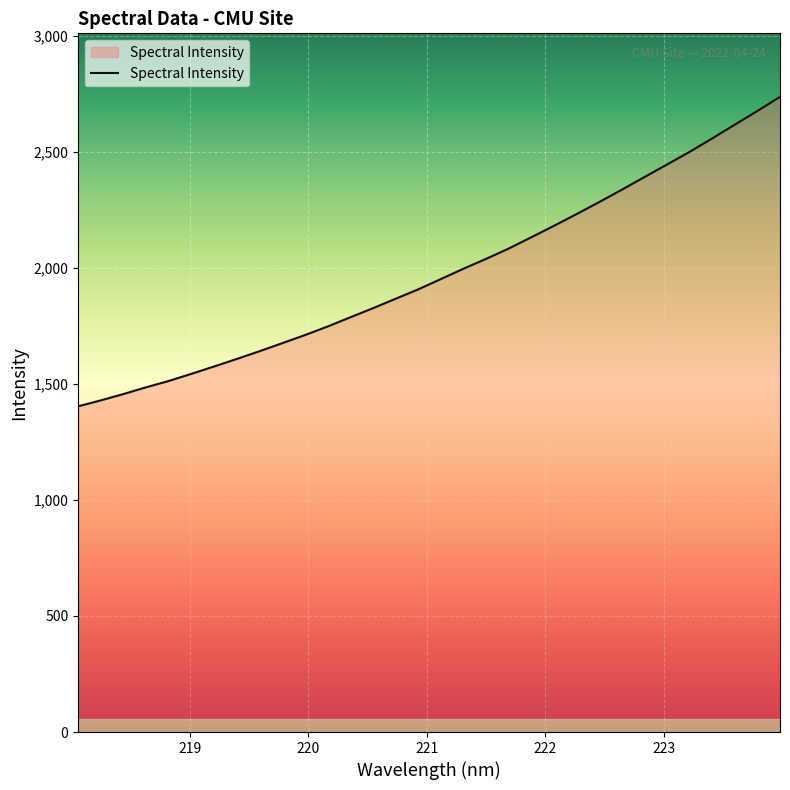

What is the smallest value displayed?

1403.4